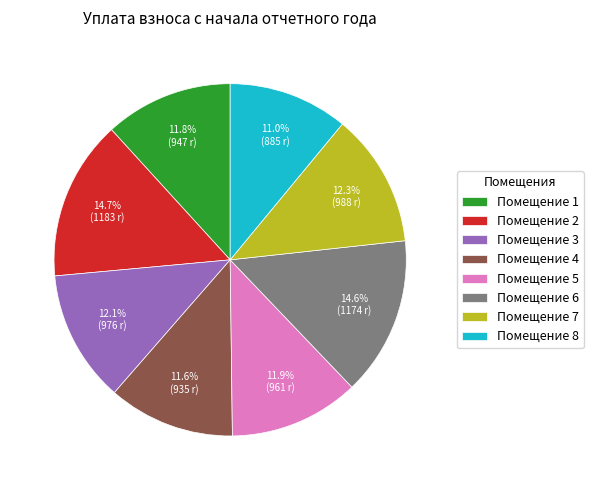

Between Помещение 6 and Помещение 3, which is larger?

Помещение 6